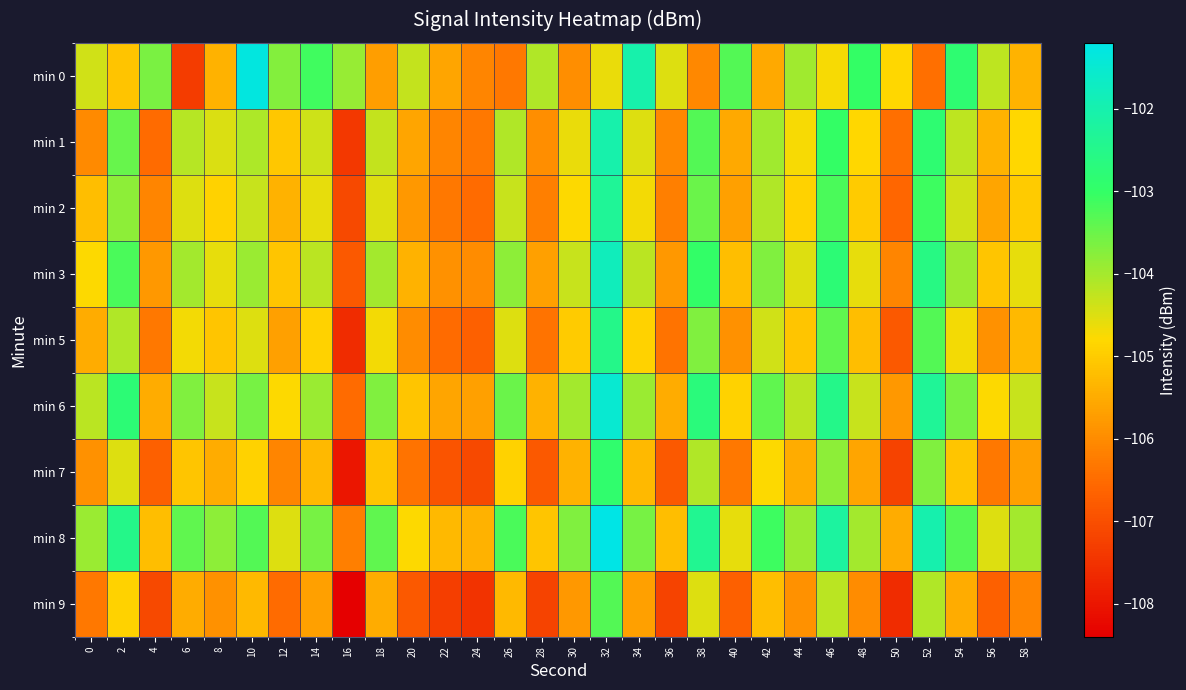

Reading left to right, transcribe all the data shown in this chart.

min 0: 0=-104.4	2=-105.1	4=-103.6	6=-107.3	8=-105.4	10=-101.3	12=-103.7	14=-103.1	16=-103.9	18=-105.7	20=-104.3	22=-105.6	24=-106.1	26=-106.3	28=-104.1	30=-106.0	32=-104.6	34=-102.0	36=-104.5	38=-106.0	40=-103.3	42=-105.5	44=-104.0	46=-104.7	48=-103.0	50=-104.8	52=-106.4	54=-102.9	56=-104.2	58=-105.4
min 1: 0=-106.0	2=-103.5	4=-106.5	6=-104.2	8=-104.5	10=-104.1	12=-105.1	14=-104.4	16=-107.4	18=-104.3	20=-105.6	22=-106.1	24=-106.3	26=-104.1	28=-106.0	30=-104.6	32=-102.0	34=-104.5	36=-106.0	38=-103.3	40=-105.5	42=-104.0	44=-104.7	46=-103.0	48=-104.8	50=-106.4	52=-102.9	54=-104.2	56=-105.4	58=-104.8
min 2: 0=-105.2	2=-103.8	4=-106.1	6=-104.5	8=-104.9	10=-104.3	12=-105.4	14=-104.6	16=-107.1	18=-104.5	20=-105.8	22=-106.3	24=-106.5	26=-104.3	28=-106.2	30=-104.8	32=-102.3	34=-104.7	36=-106.2	38=-103.5	40=-105.7	42=-104.1	44=-104.9	46=-103.2	48=-105.0	50=-106.6	52=-103.1	54=-104.4	56=-105.6	58=-105.0
min 3: 0=-104.8	2=-103.2	4=-105.8	6=-104.0	8=-104.6	10=-103.9	12=-105.1	14=-104.2	16=-106.8	18=-104.0	20=-105.4	22=-105.9	24=-106.0	26=-103.8	28=-105.7	30=-104.3	32=-101.8	34=-104.2	36=-105.8	38=-103.0	40=-105.2	42=-103.7	44=-104.5	46=-102.8	48=-104.6	50=-106.1	52=-102.6	54=-103.9	56=-105.1	58=-104.6
min 5: 0=-105.5	2=-104.1	4=-106.3	6=-104.7	8=-105.1	10=-104.5	12=-105.7	14=-104.9	16=-107.6	18=-104.7	20=-106.0	22=-106.5	24=-106.7	26=-104.5	28=-106.4	30=-105.0	32=-102.5	34=-104.9	36=-106.4	38=-103.7	40=-105.9	42=-104.4	44=-105.1	46=-103.4	48=-105.2	50=-106.8	52=-103.3	54=-104.7	56=-105.9	58=-105.3
min 6: 0=-104.2	2=-102.8	4=-105.5	6=-103.7	8=-104.3	10=-103.6	12=-104.8	14=-103.9	16=-106.5	18=-103.7	20=-105.1	22=-105.6	24=-105.7	26=-103.5	28=-105.4	30=-104.0	32=-101.5	34=-103.9	36=-105.5	38=-102.7	40=-104.9	42=-103.4	44=-104.2	46=-102.5	48=-104.3	50=-105.8	52=-102.3	54=-103.6	56=-104.8	58=-104.3
min 7: 0=-105.9	2=-104.5	4=-106.7	6=-105.1	8=-105.5	10=-104.9	12=-106.1	14=-105.3	16=-108.0	18=-105.1	20=-106.4	22=-106.9	24=-107.1	26=-104.9	28=-106.8	30=-105.4	32=-102.9	34=-105.3	36=-106.8	38=-104.1	40=-106.3	42=-104.8	44=-105.5	46=-103.8	48=-105.6	50=-107.2	52=-103.7	54=-105.1	56=-106.3	58=-105.7
min 8: 0=-103.9	2=-102.5	4=-105.2	6=-103.4	8=-103.8	10=-103.3	12=-104.5	14=-103.6	16=-106.2	18=-103.4	20=-104.8	22=-105.3	24=-105.4	26=-103.2	28=-105.1	30=-103.7	32=-101.2	34=-103.6	36=-105.2	38=-102.4	40=-104.6	42=-103.1	44=-103.9	46=-102.2	48=-104.0	50=-105.5	52=-102.0	54=-103.3	56=-104.5	58=-104.0
min 9: 0=-106.3	2=-104.9	4=-107.1	6=-105.5	8=-105.9	10=-105.3	12=-106.5	14=-105.7	16=-108.4	18=-105.5	20=-106.8	22=-107.3	24=-107.5	26=-105.3	28=-107.2	30=-105.8	32=-103.3	34=-105.7	36=-107.2	38=-104.5	40=-106.7	42=-105.2	44=-105.9	46=-104.2	48=-106.0	50=-107.6	52=-104.1	54=-105.5	56=-106.7	58=-106.1